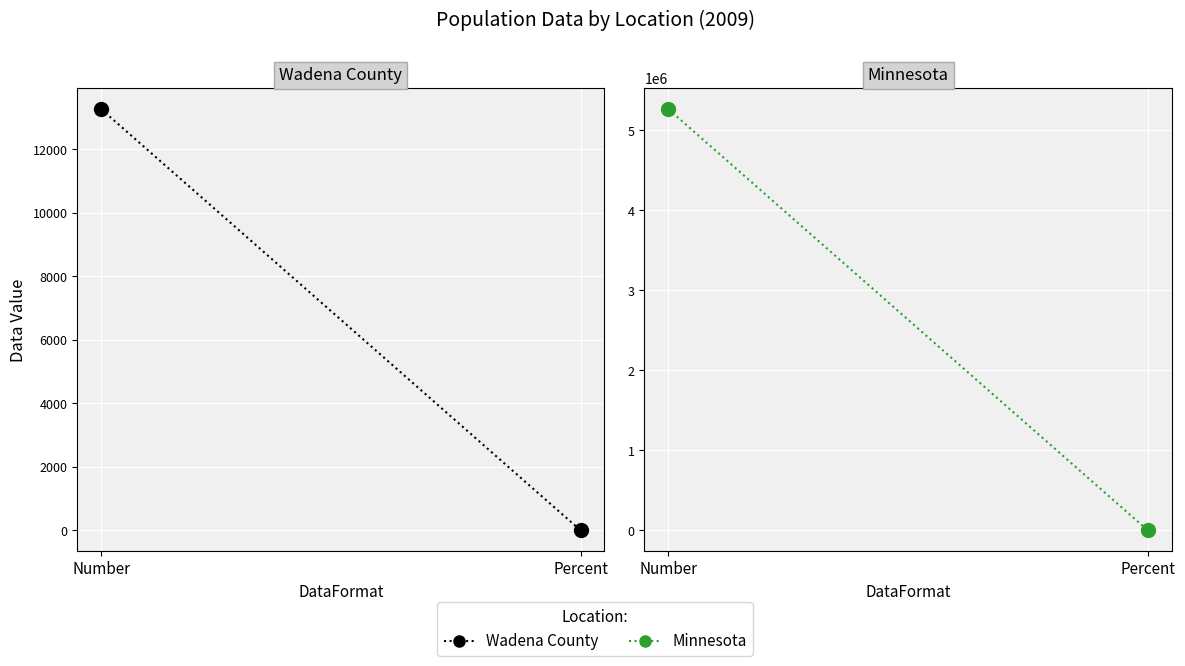

At how many categories does at least one series exceed 237092?

1